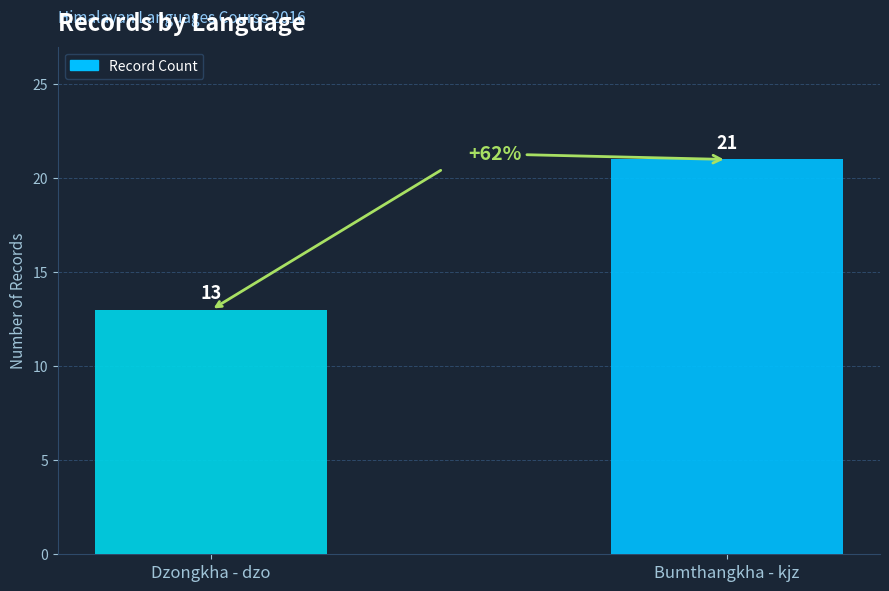

What is the value of the 2nd bar from the left?

21